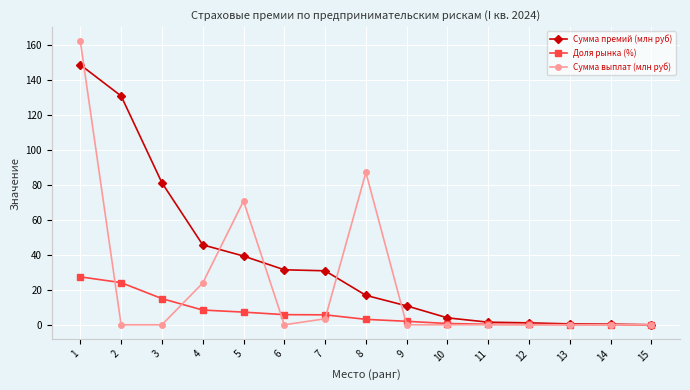

Is the value of Сумма премий (млн руб) at 3 greater than the value of Доля рынка (%) at 8?

Yes